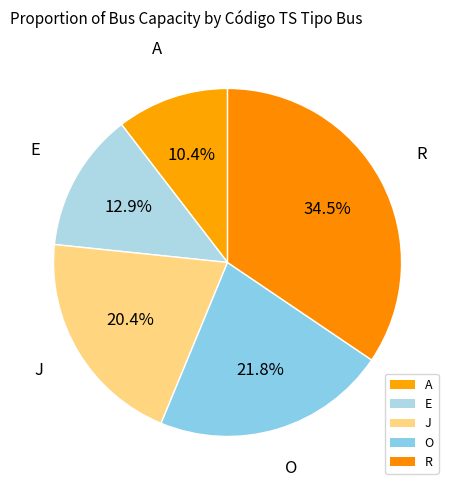

Count the number of slices in the pie.

5